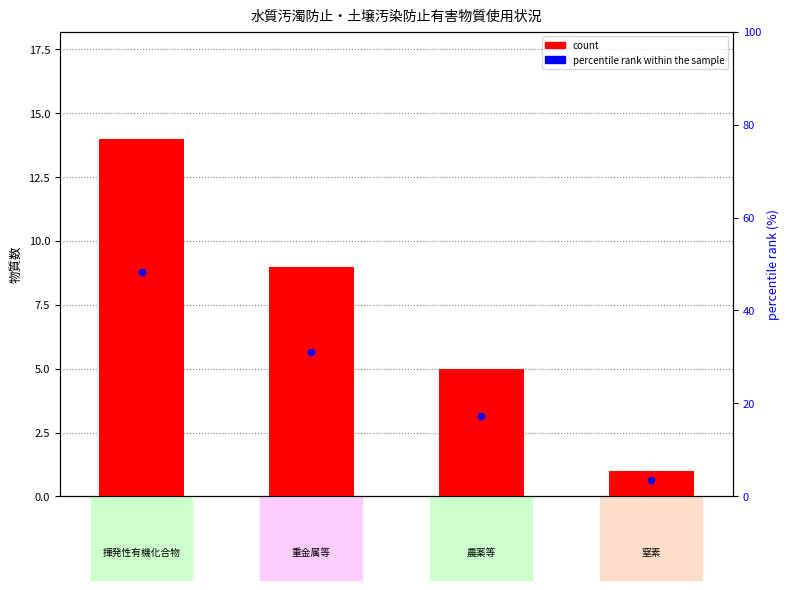

Which series has the largest total across all categories?

percentile rank within the sample